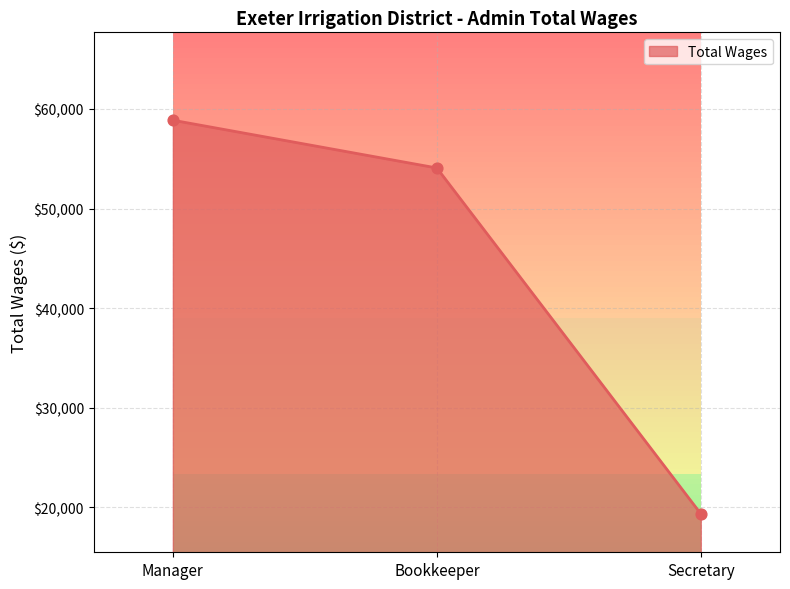

Which has a higher value, Secretary or Bookkeeper?

Bookkeeper